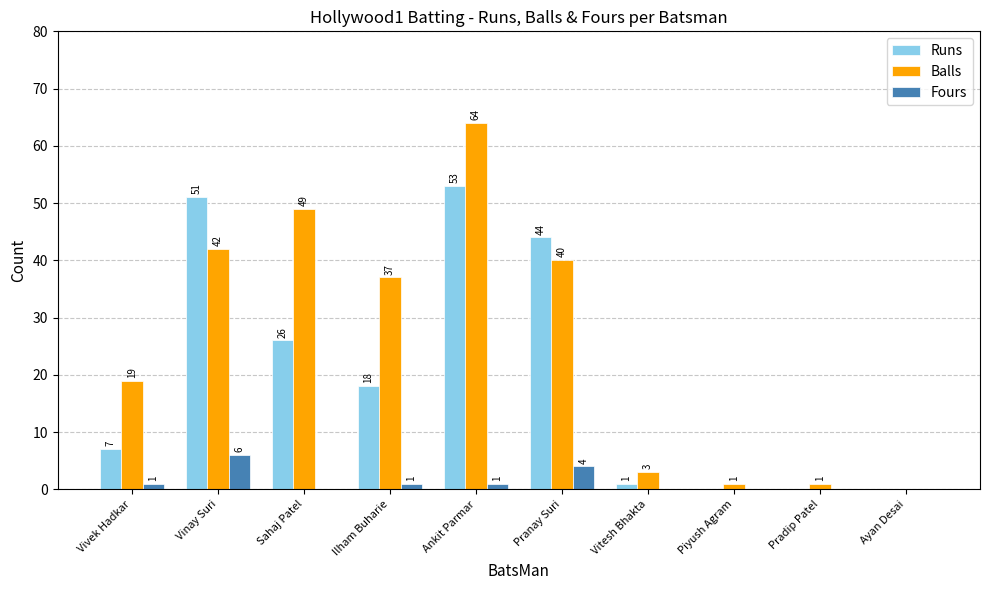

How many groups of bars are there?

10